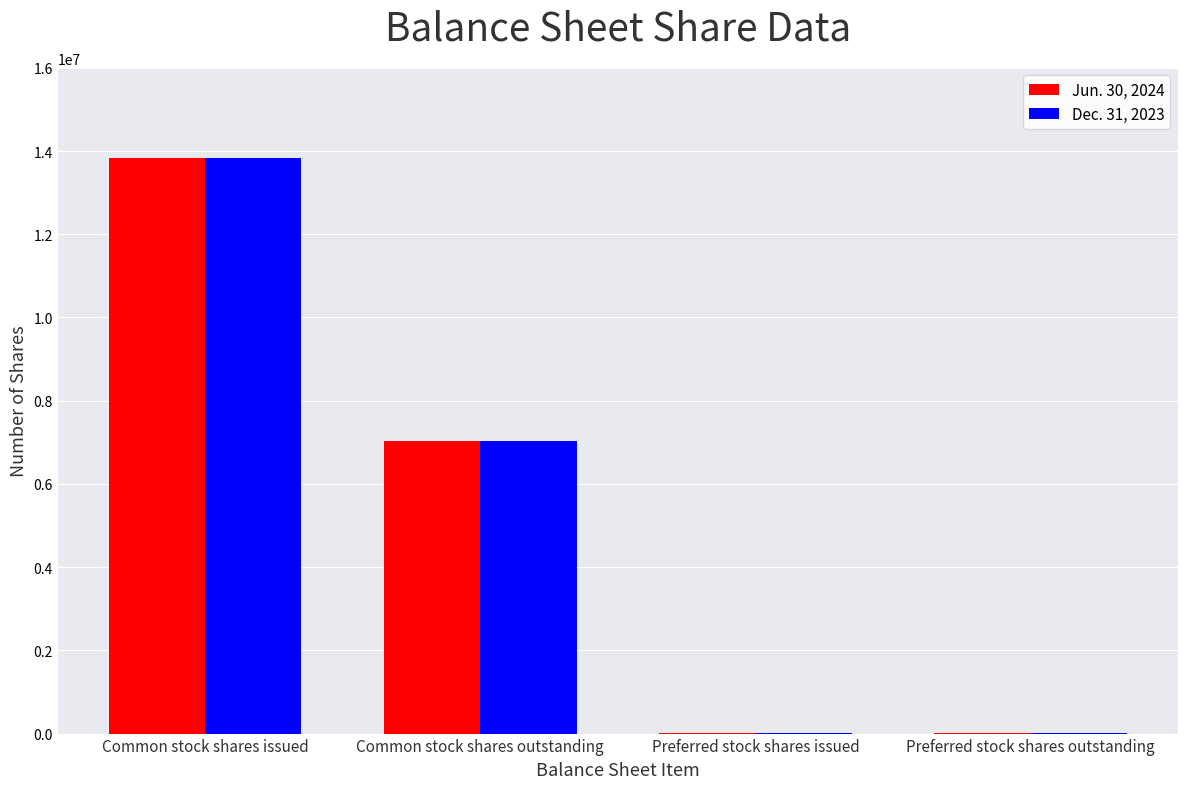

Which category has the highest value across all series?

Common stock shares issued